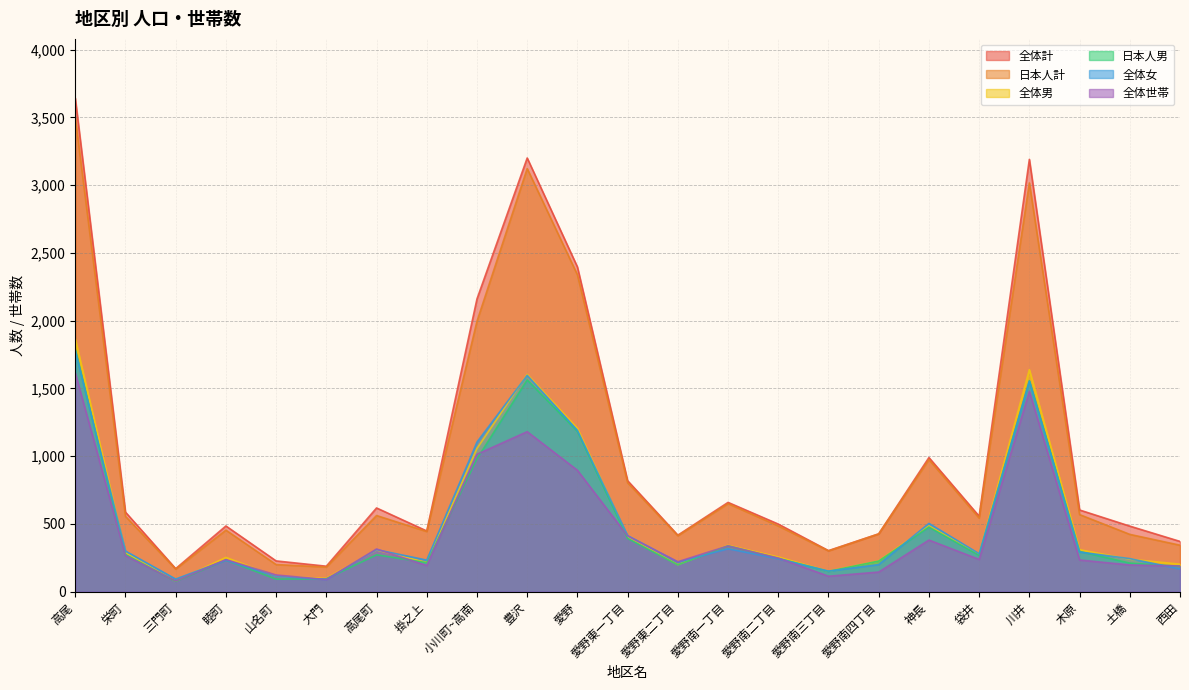

What is the value of the 全体世帯 point at the 9th from the left?

1014